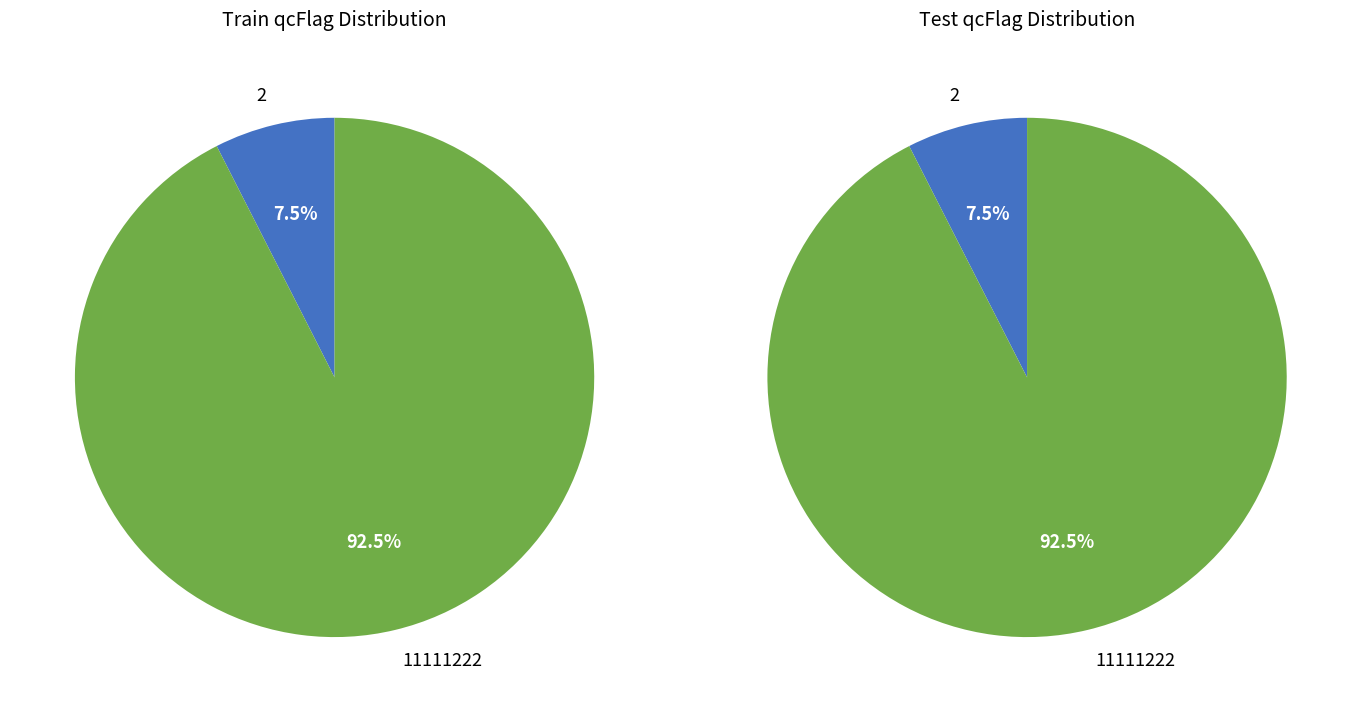

Count the number of slices in the pie.

2